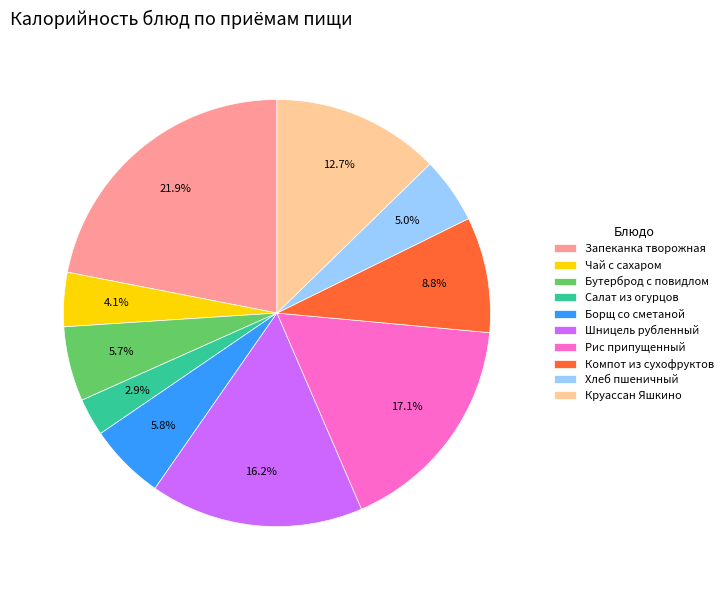

How many segments does this pie chart have?

10